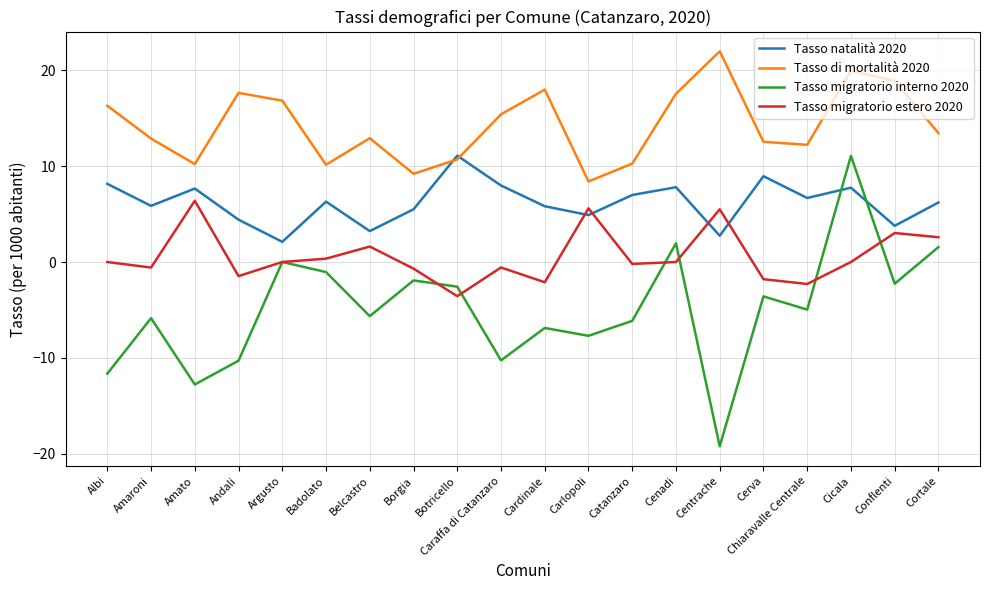

What position from the right is Cenadi?

7